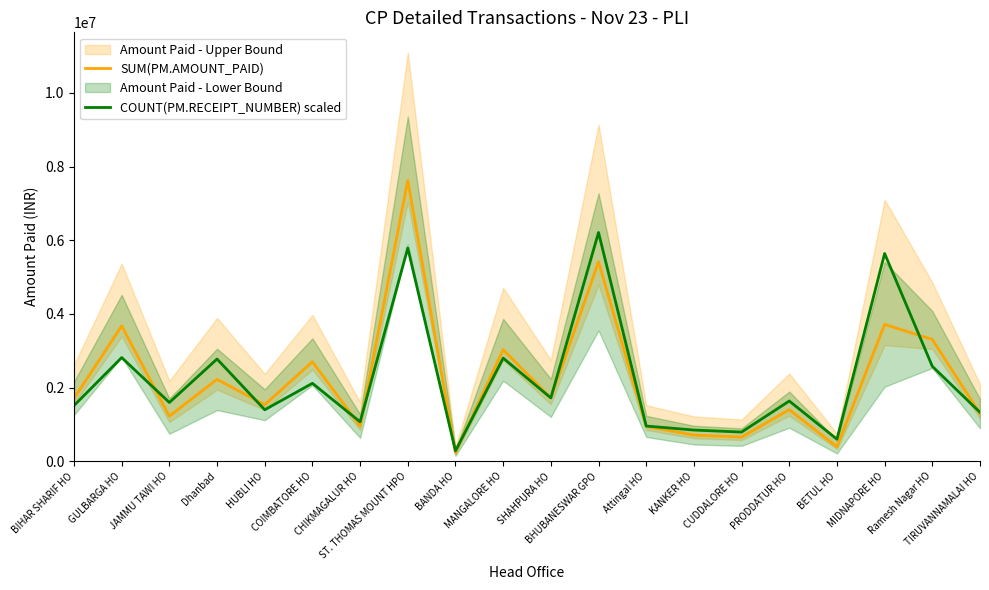

True or false: SUM(PM.AMOUNT_PAID) has more than 1 points higher than both neighbors.

True